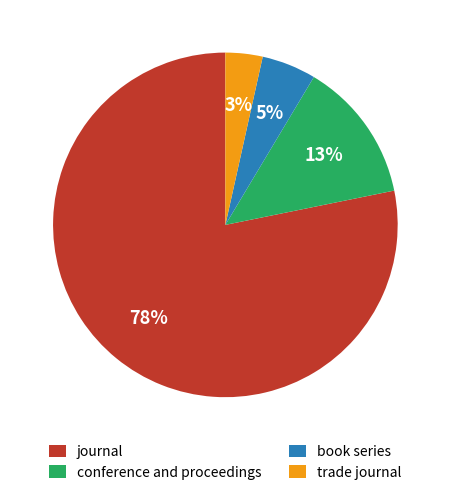

Is the sum of trade journal and conference and proceedings greater than half?

No